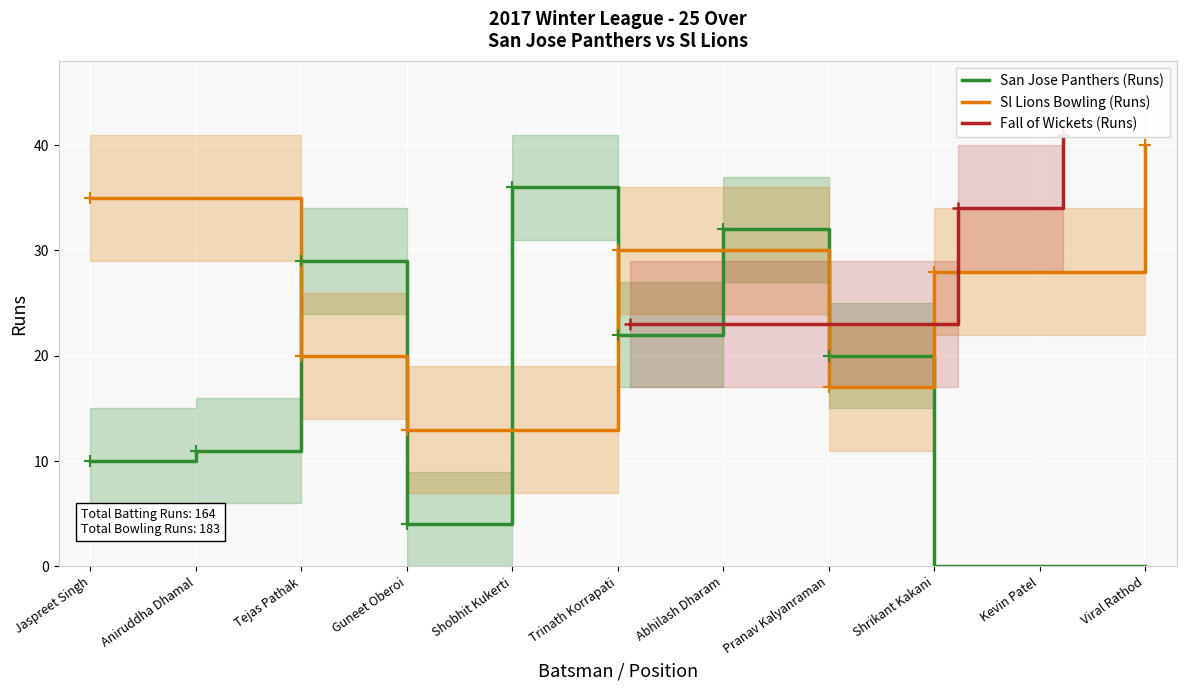

Read the San Jose Panthers (Runs) value at Shobhit Kukerti.

36